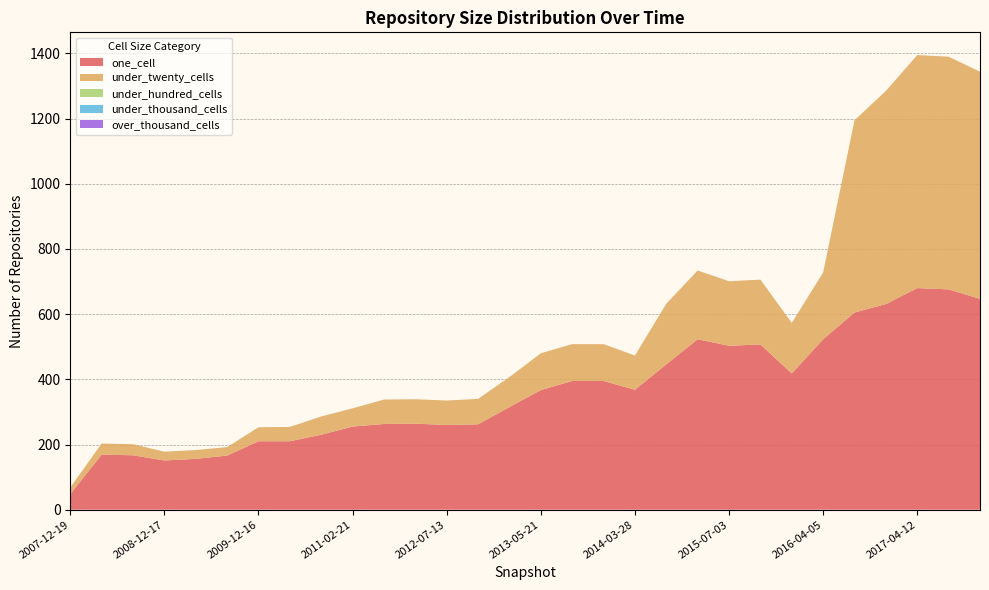

Reading left to right, what are all the values shown in this chart?

one_cell: 48	169	167	151	156	166	210	210	230	255	263	264	260	262	315	367	395	395	368	446	523	503	507	418	523	605	631	680	676	647
under_twenty_cells: 20	34	34	27	27	26	43	44	56	56	75	75	75	78	92	113	113	113	105	186	211	198	199	155	205	590	654	715	714	697
under_hundred_cells: 0	0	0	0	0	0	0	0	0	0	0	0	0	0	0	0	0	0	0	0	0	0	0	0	0	0	0	0	0	0
under_thousand_cells: 0	0	0	0	0	0	0	0	0	0	0	0	0	0	0	0	0	0	0	0	0	0	0	0	0	0	0	0	0	0
over_thousand_cells: 0	0	0	0	0	0	0	0	0	0	0	0	0	0	0	0	0	0	0	0	0	0	0	0	0	0	0	0	0	0